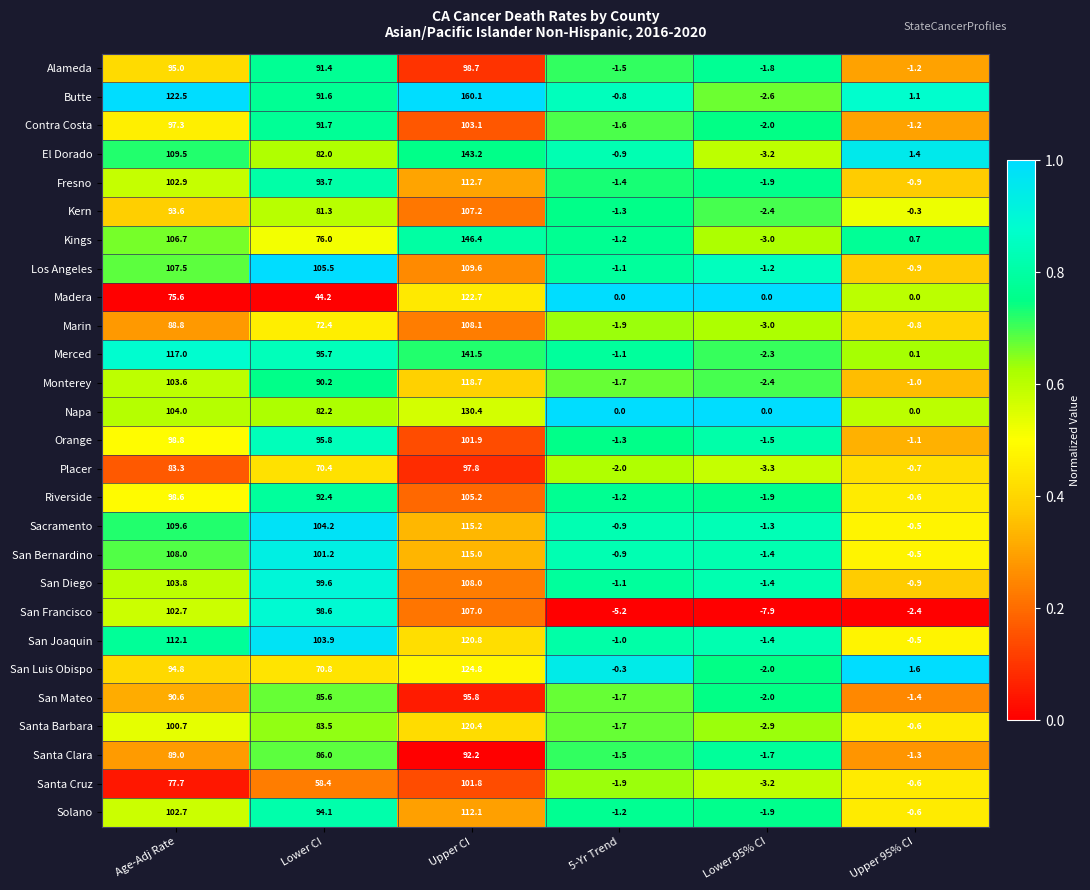

At which label does Marin reach its peak?

Upper CI